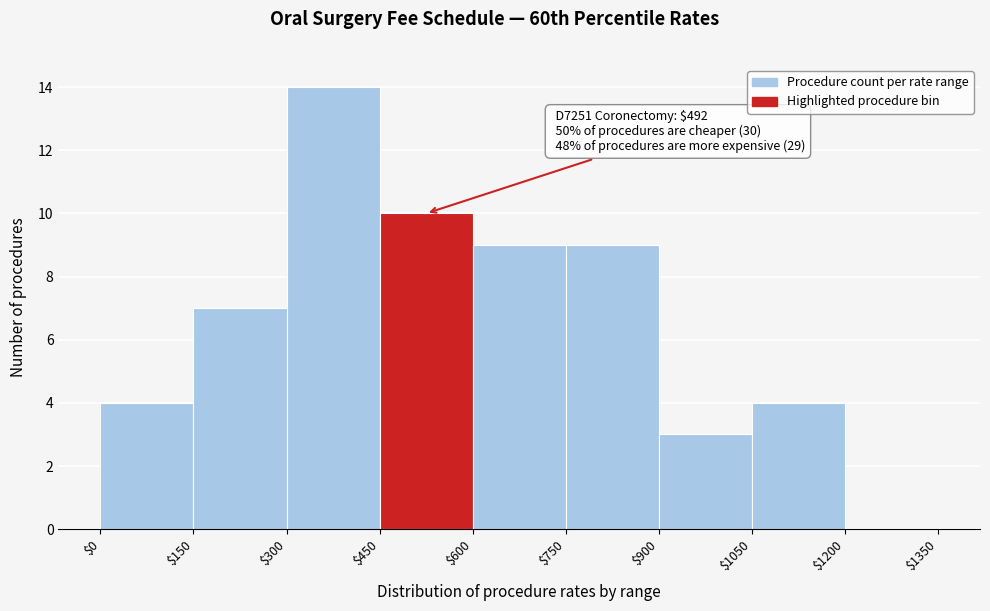

Over which range of the x-axis is the bar tallest?

$300 to $450